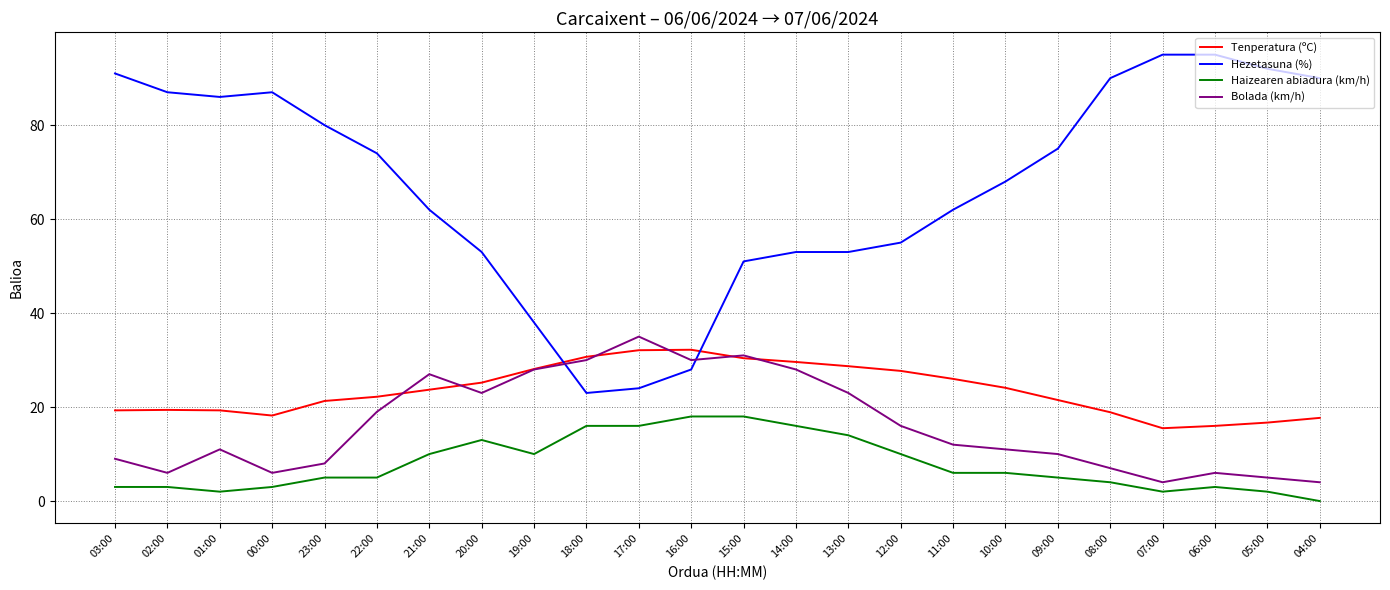

What is the minimum value for Bolada (km/h)?

4.0